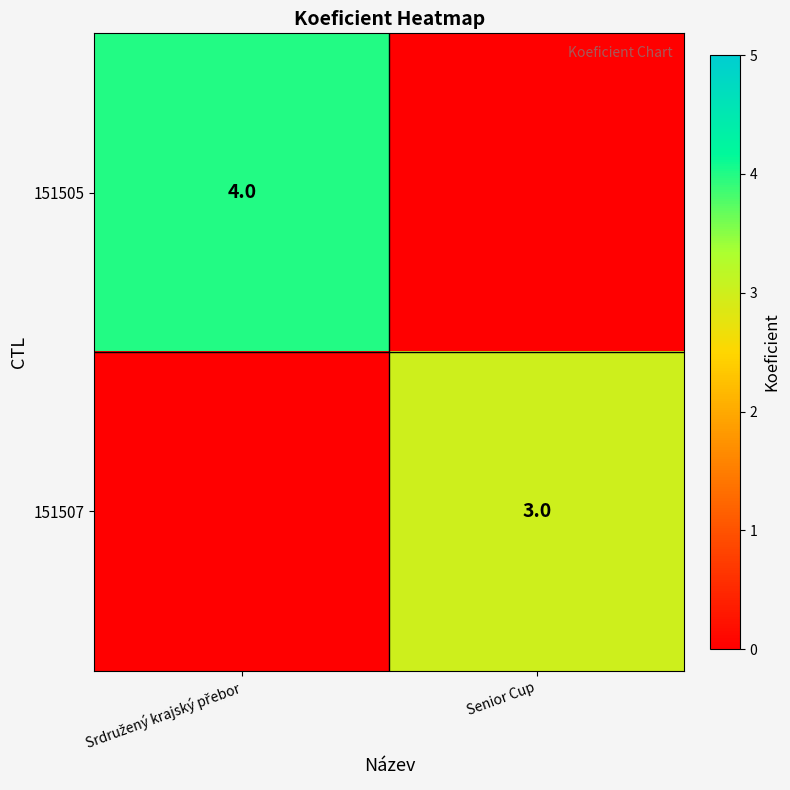

The 151507 series shows 4 at Senior Cup. True or false?

False